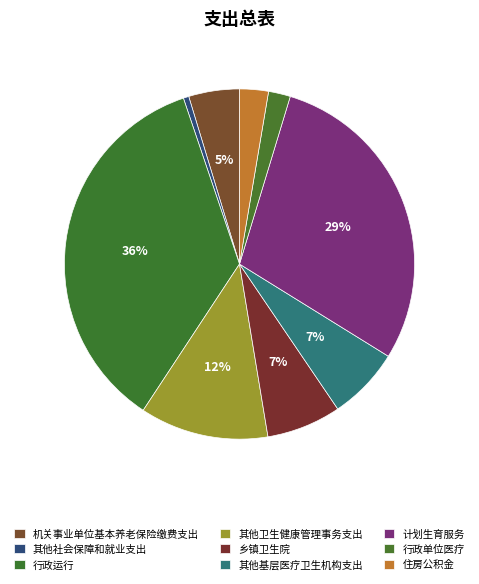

Which category has the biggest portion of the pie?

行政运行